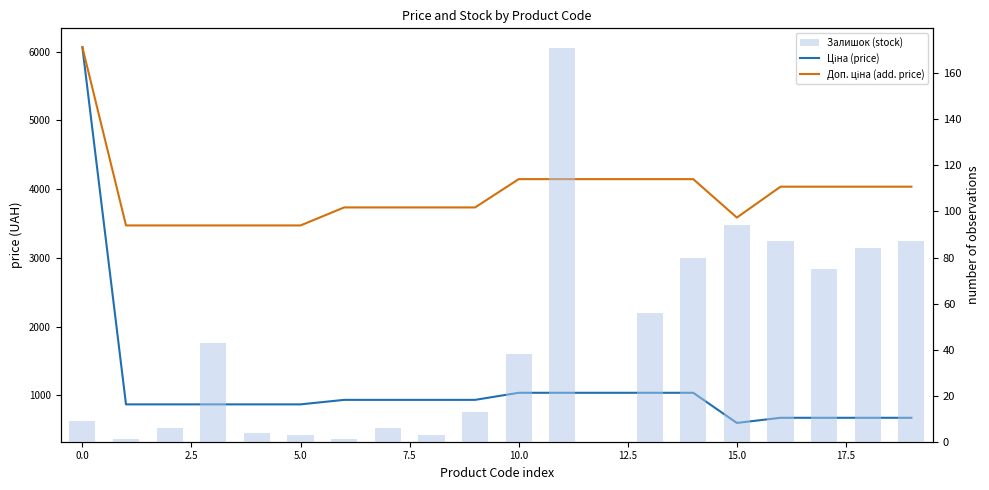

Is the value of Доп. ціна (add. price) at 17 greater than the value of Залишок (stock) at 14?

Yes